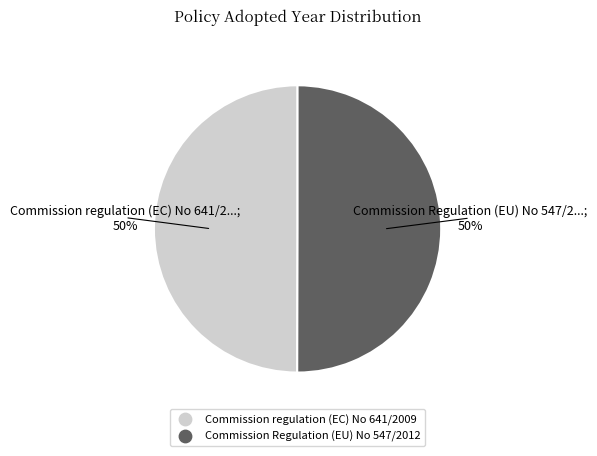

Is the sum of Commission Regulation (EU) No 547/2012 and Commission regulation (EC) No 641/2009 greater than half?

Yes